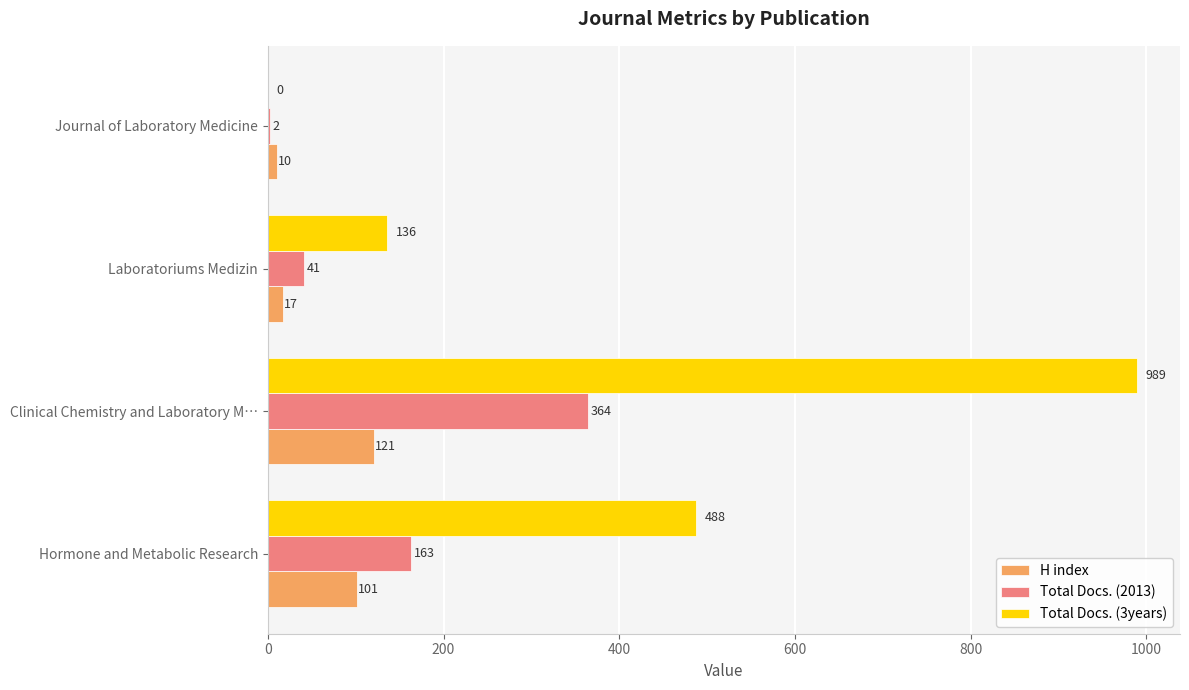

Which series has the largest total across all categories?

Total Docs. (3years)